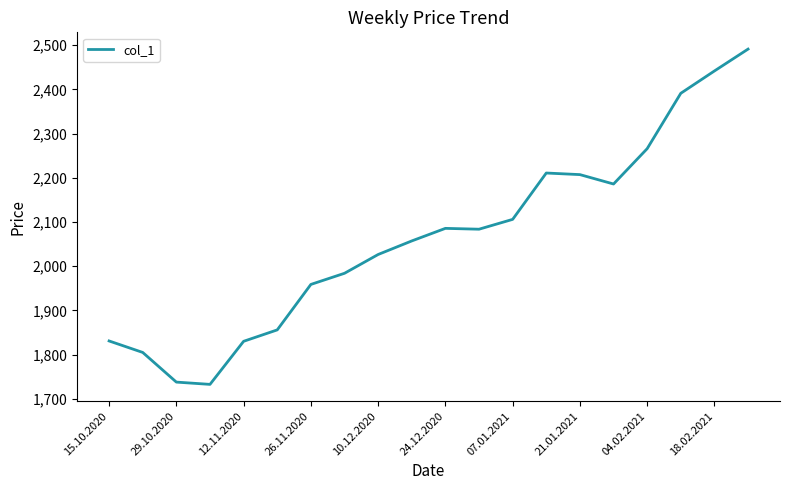

What is the maximum value shown in the chart?

2491.2